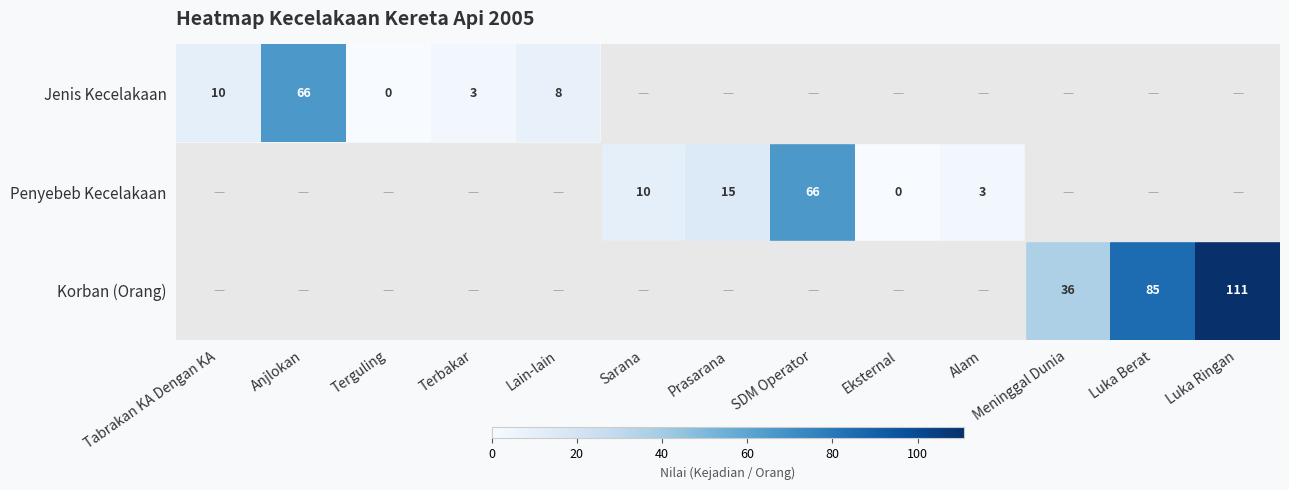

Is it true that Penyebeb Kecelakaan equals 66 at SDM Operator?

True